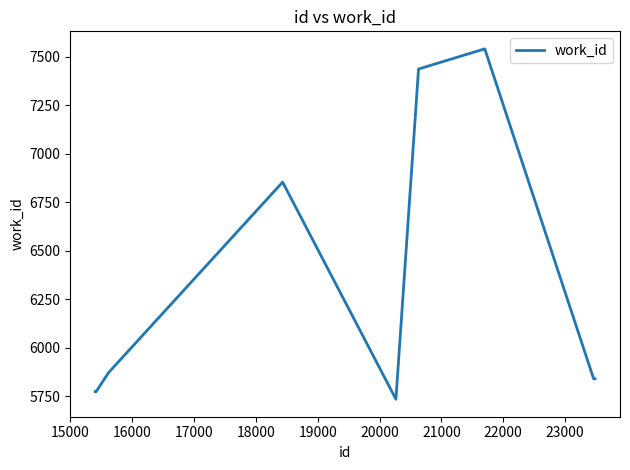

What is the greatest value displayed?

7542